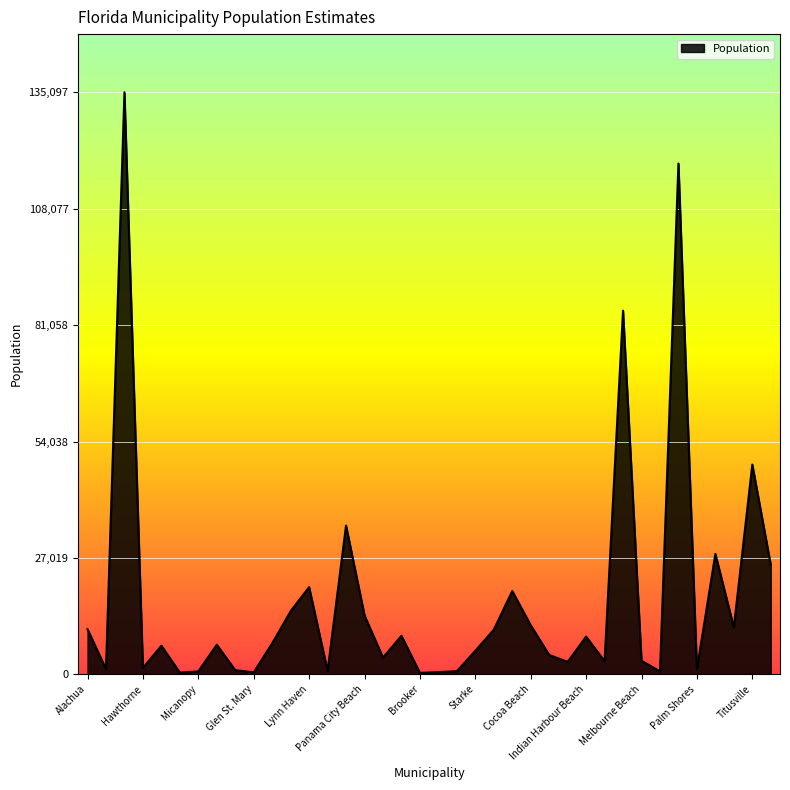

What is the greatest value displayed?

135097